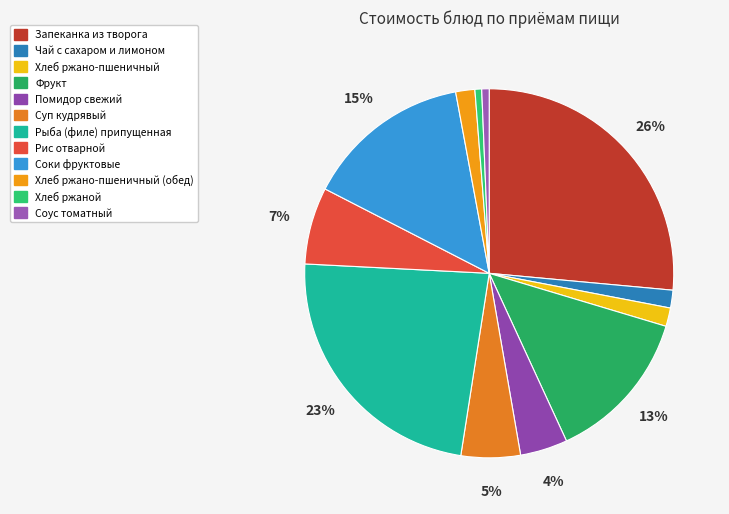

Which slice is the largest?

Запеканка из творога